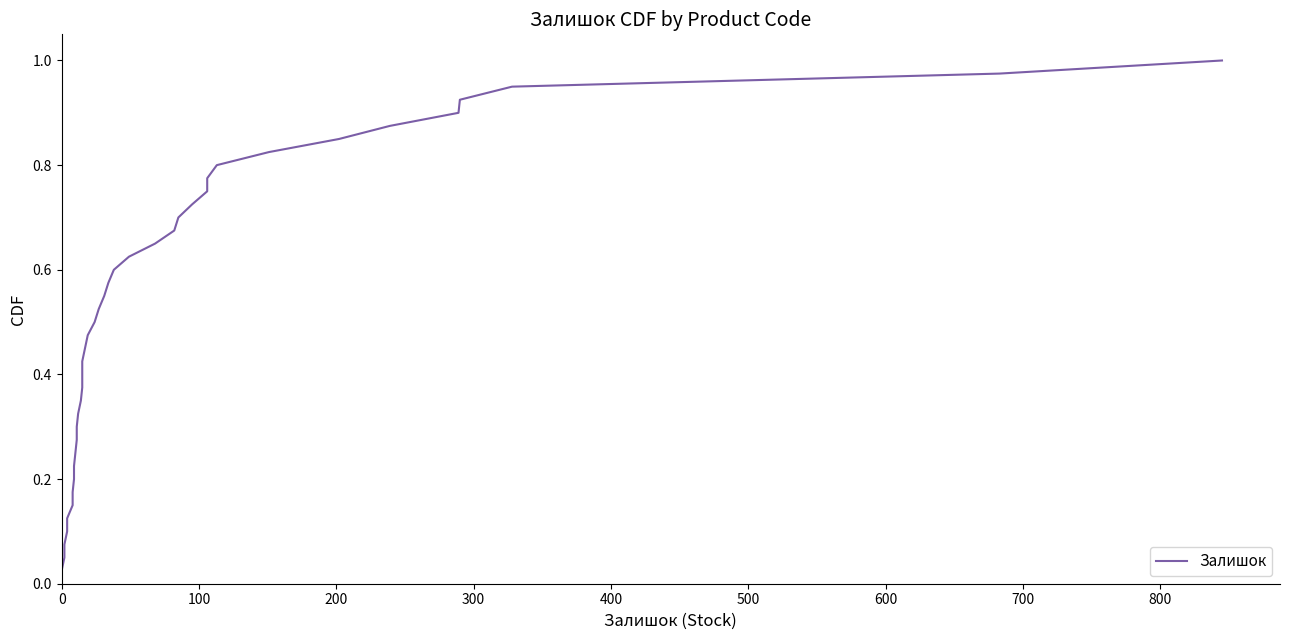

What is the greatest value displayed?

1.0